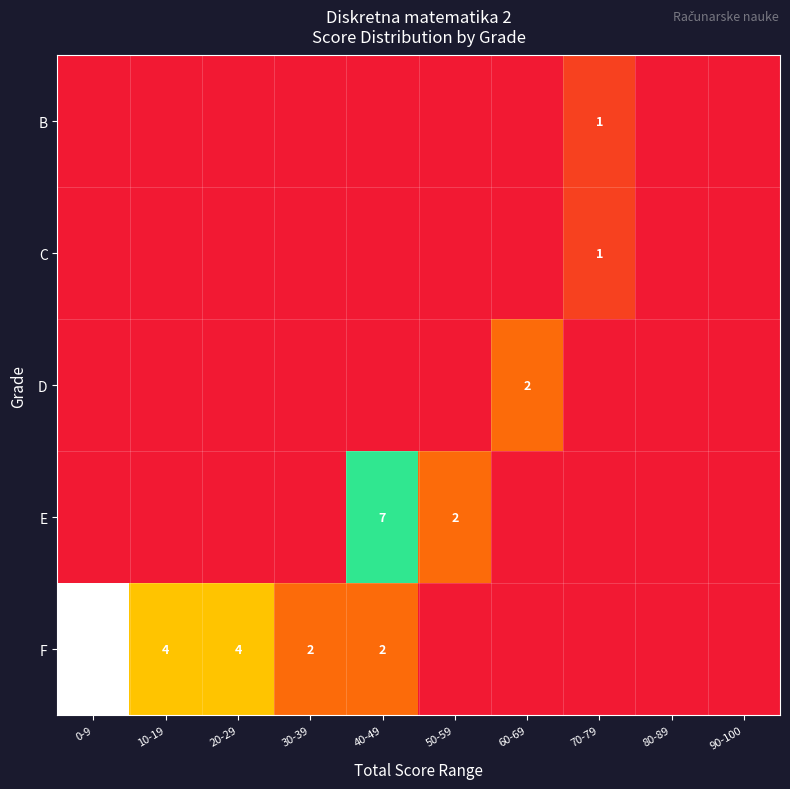

The value of F at 20-29 is 4. True or false?

True